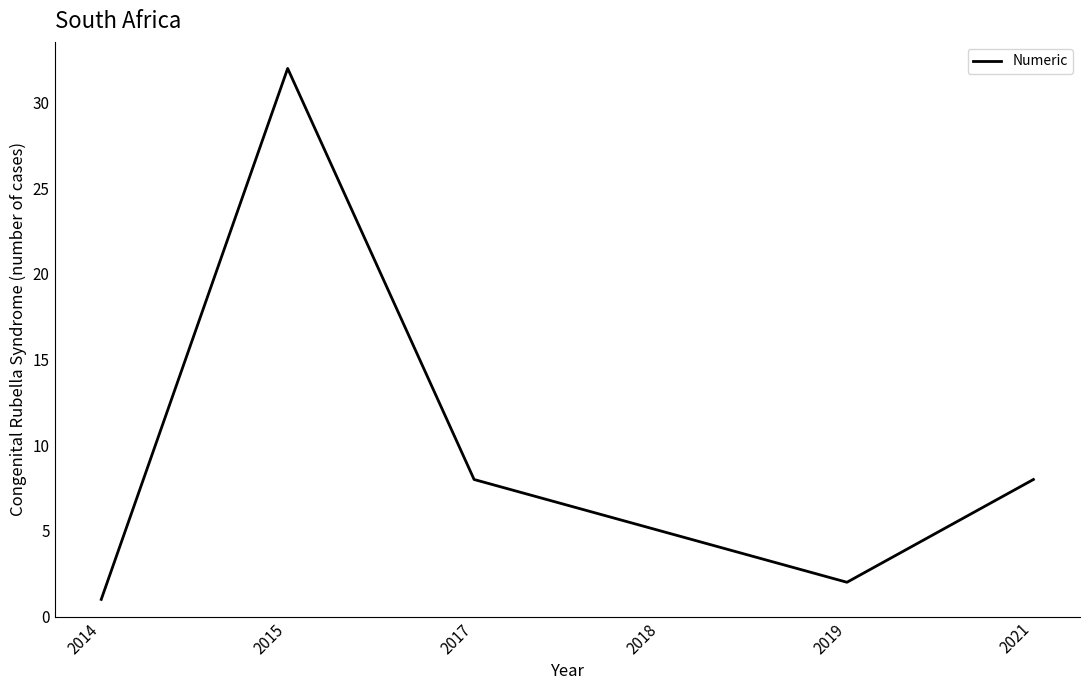

What is the difference between the maximum and minimum values?

31